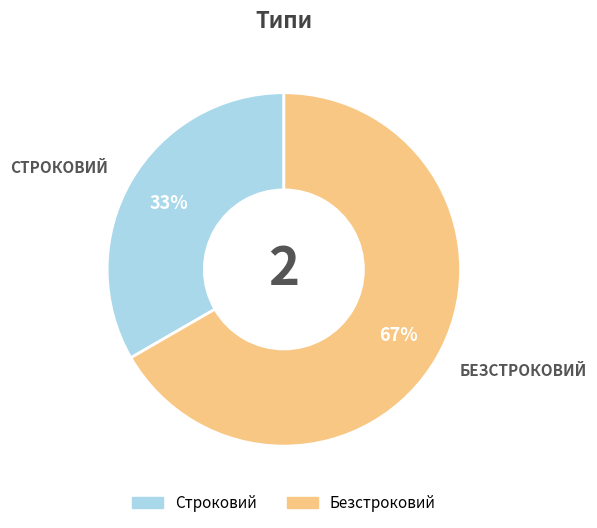

What percentage is the Безстроковий slice, to the nearest percent?

67%